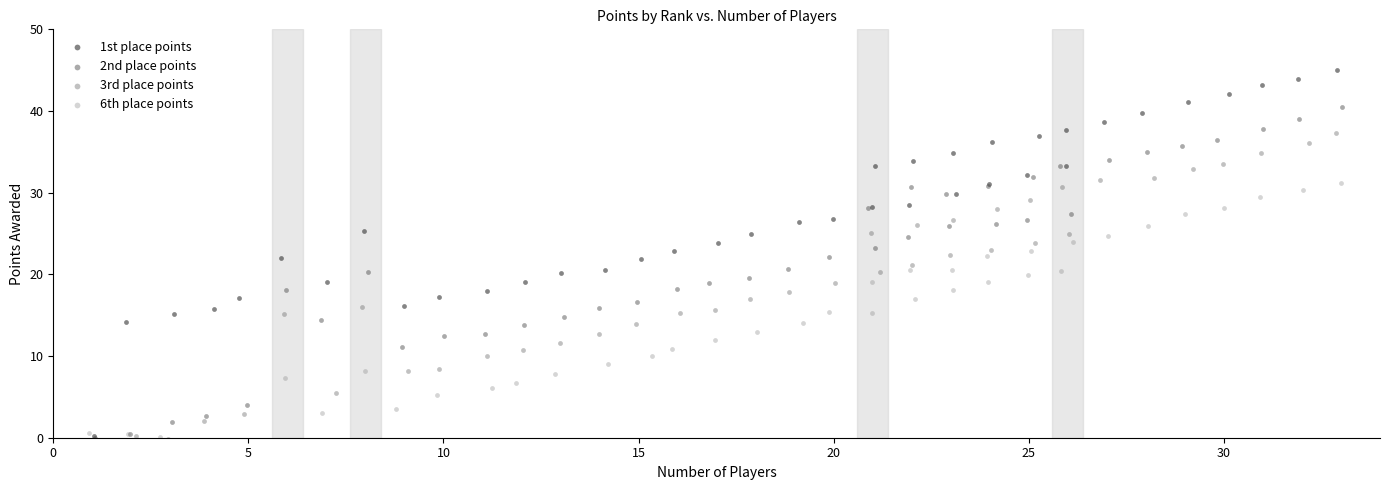

Which series has the largest Y range (max minus min)?

1st place points